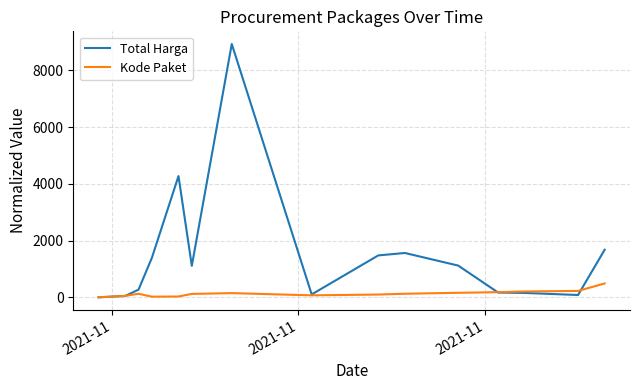

Which series has the largest total across all categories?

Total Harga